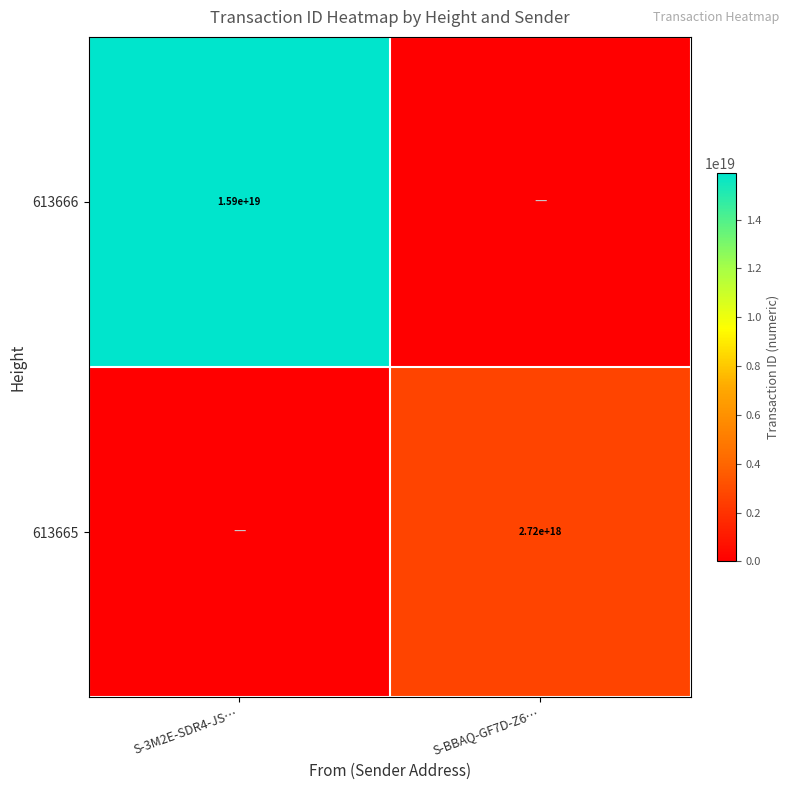

At which category is the sum across all series the highest?

S-3M2E-SDR4-JS…